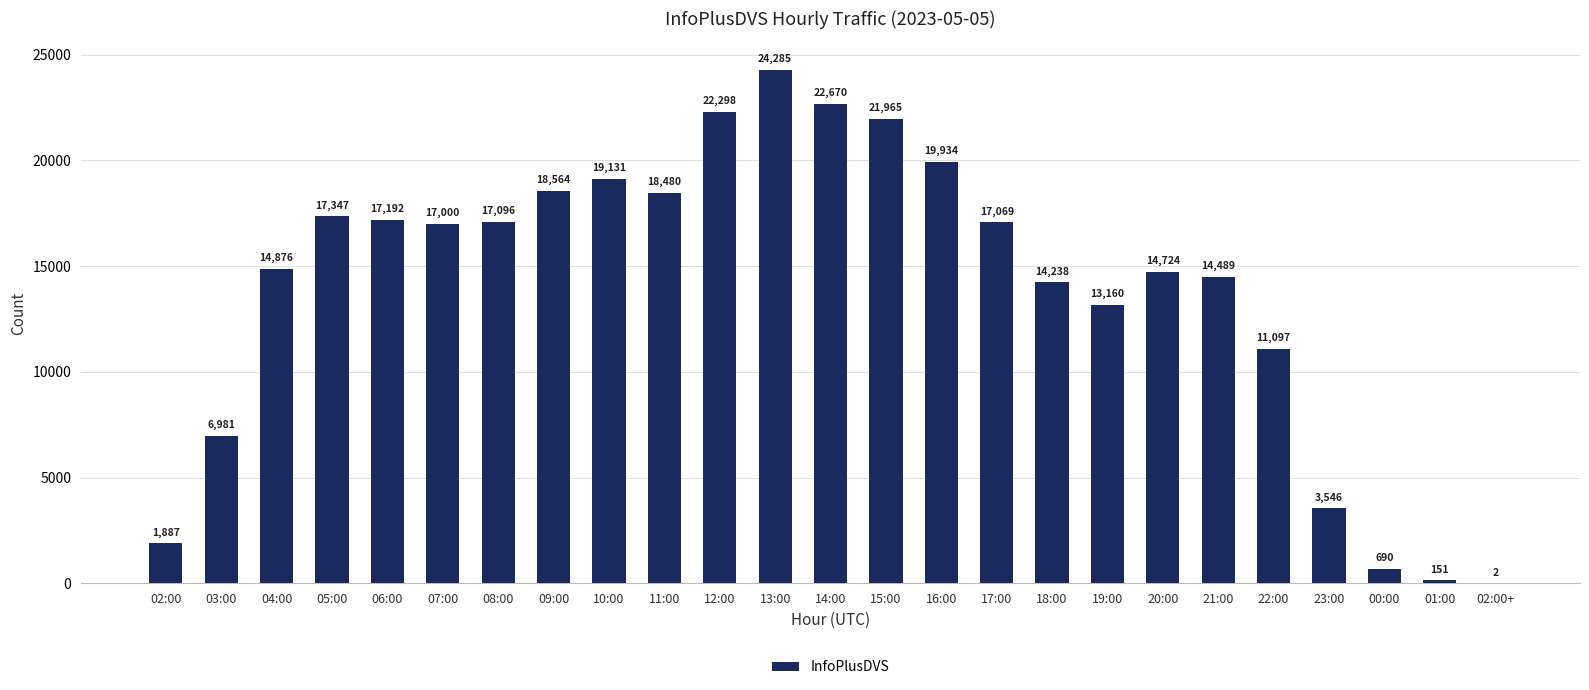

The value at 05:00 is 9403. True or false?

False